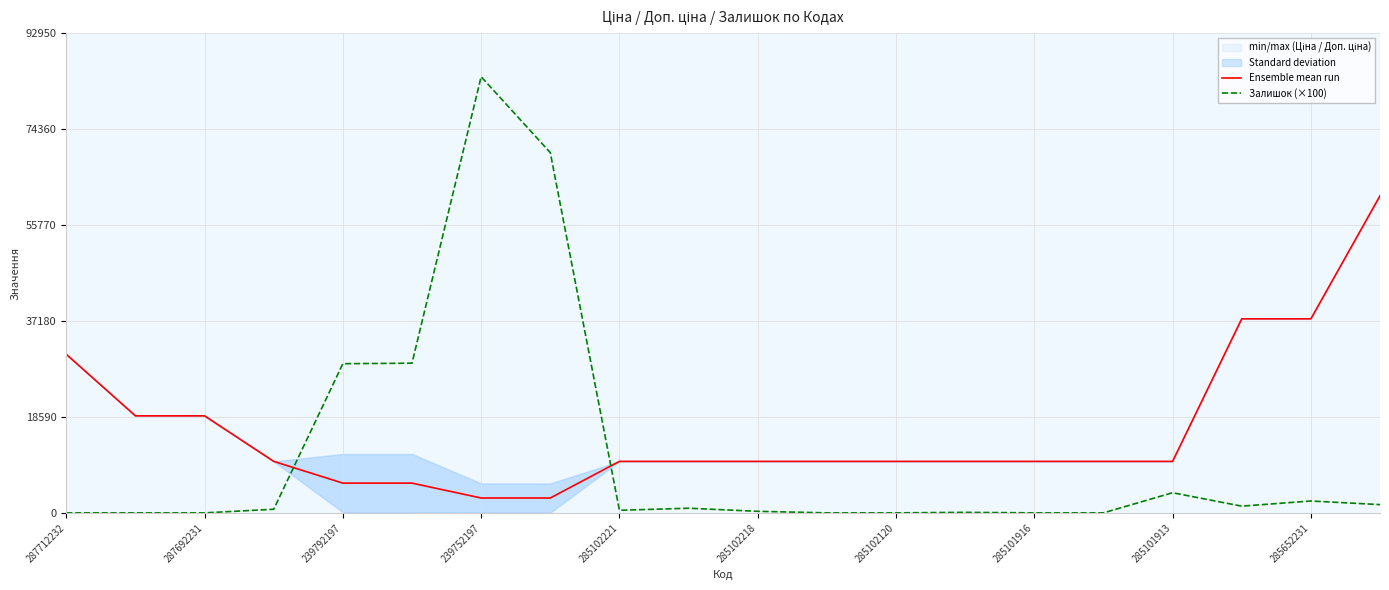

What is the total value across all series at 13?

10075.0